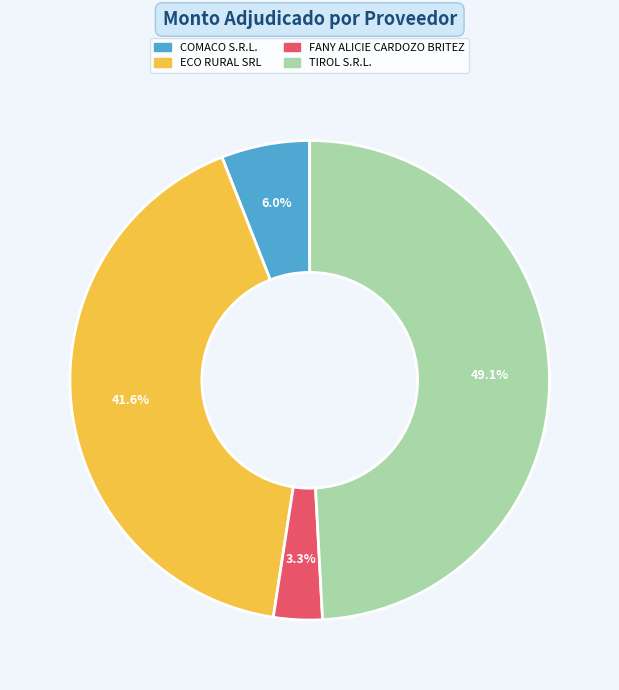

Rank the categories by value from highest to lowest.

TIROL S.R.L., ECO RURAL SRL, COMACO S.R.L., FANY ALICIE CARDOZO BRITEZ